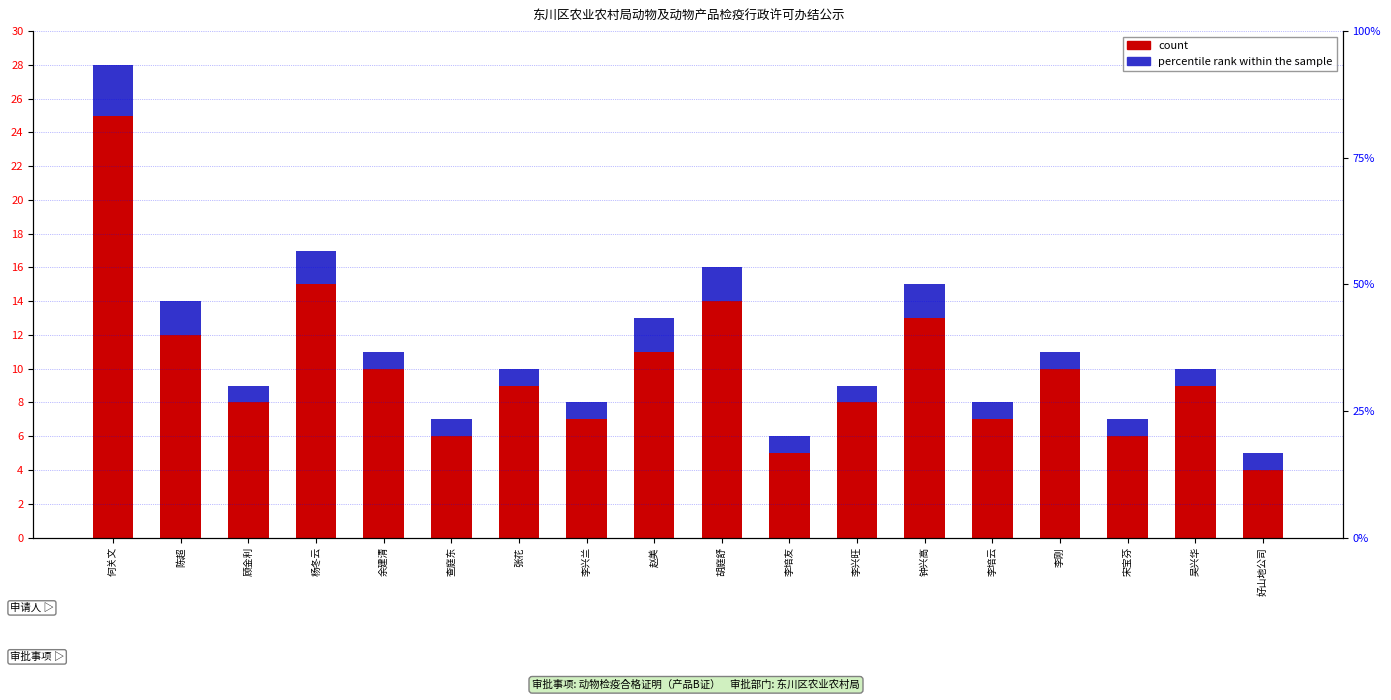

The count series shows 19 at 钟兴高. True or false?

False